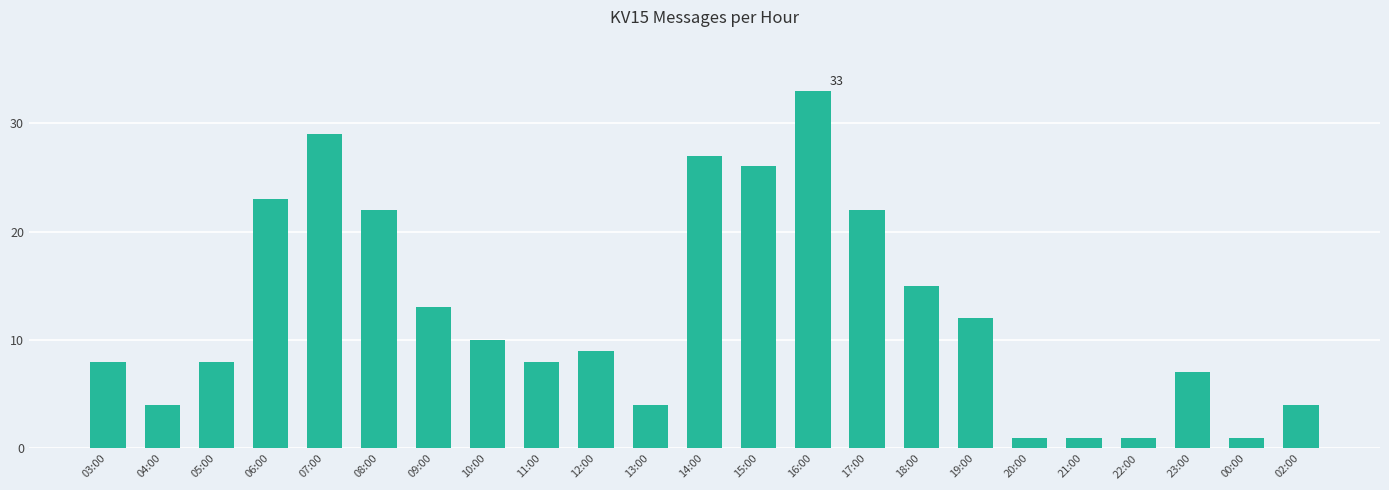

Approximately how many times larger is the value at 23:00 compared to 17:00?

0.3